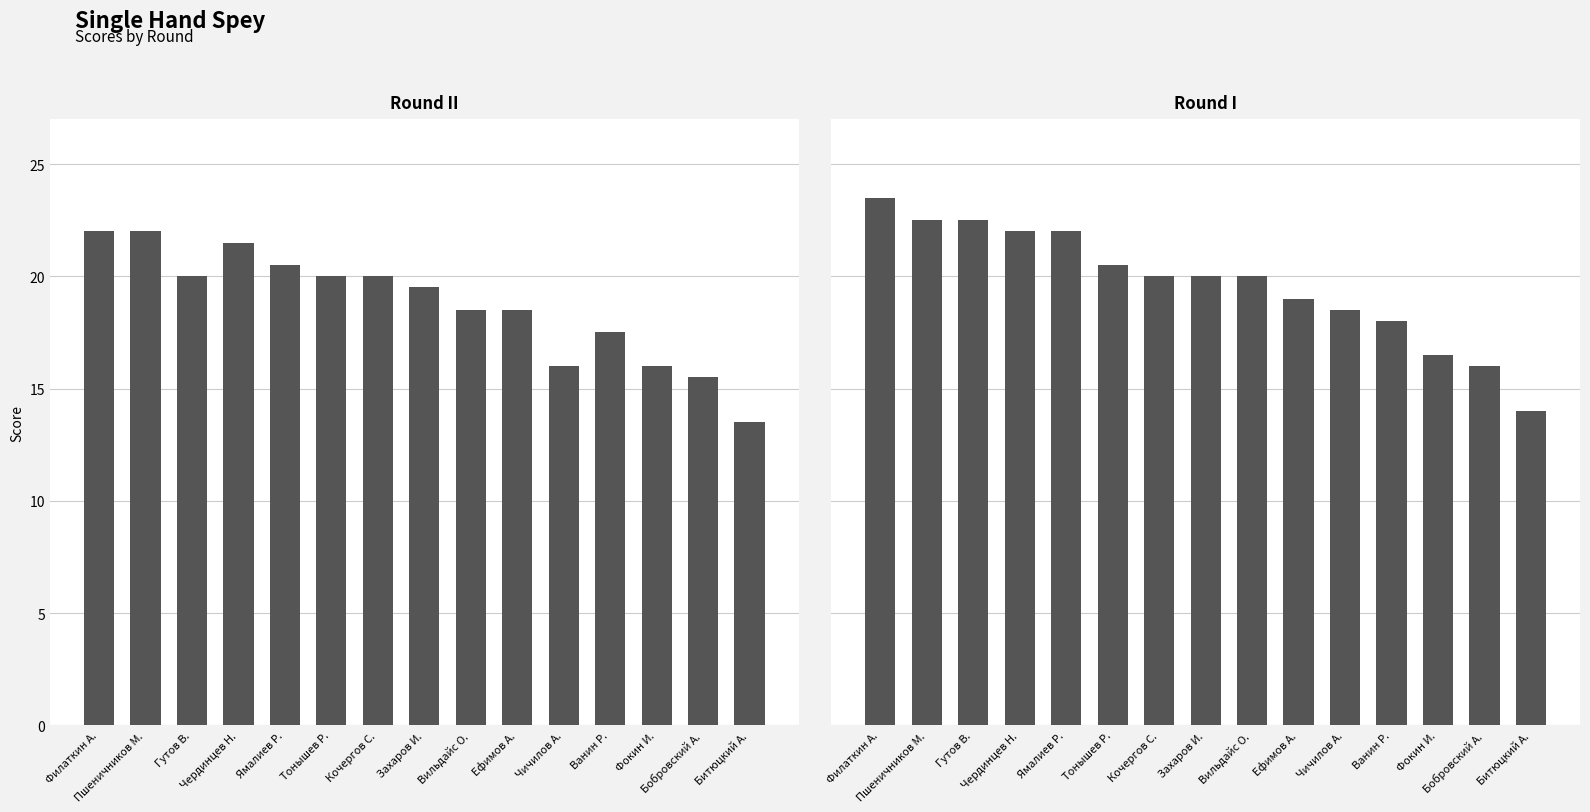

Which series has the largest total across all categories?

Round I